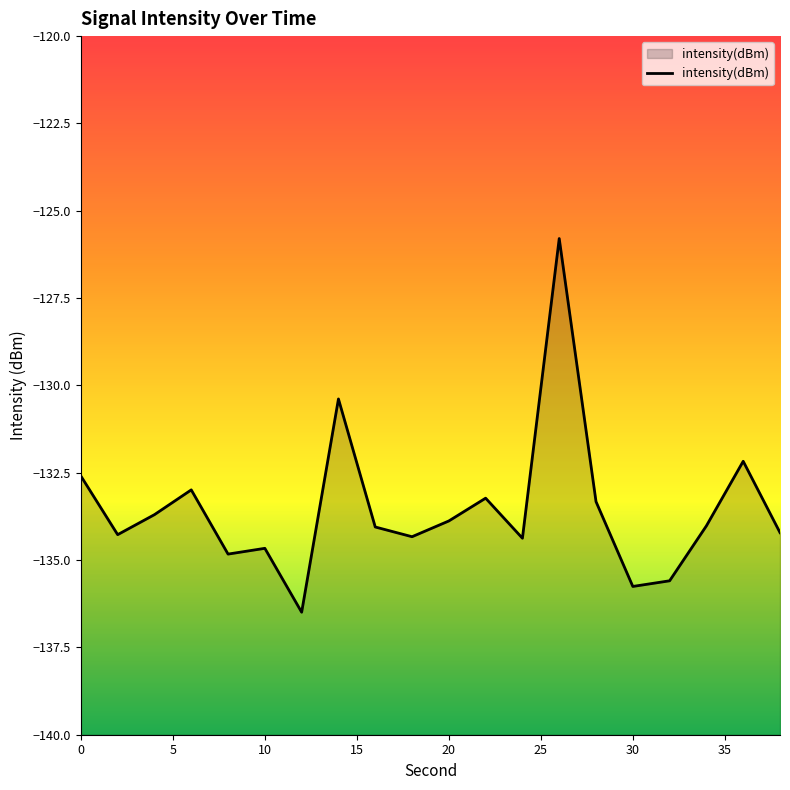

What is the greatest value displayed?

-125.8